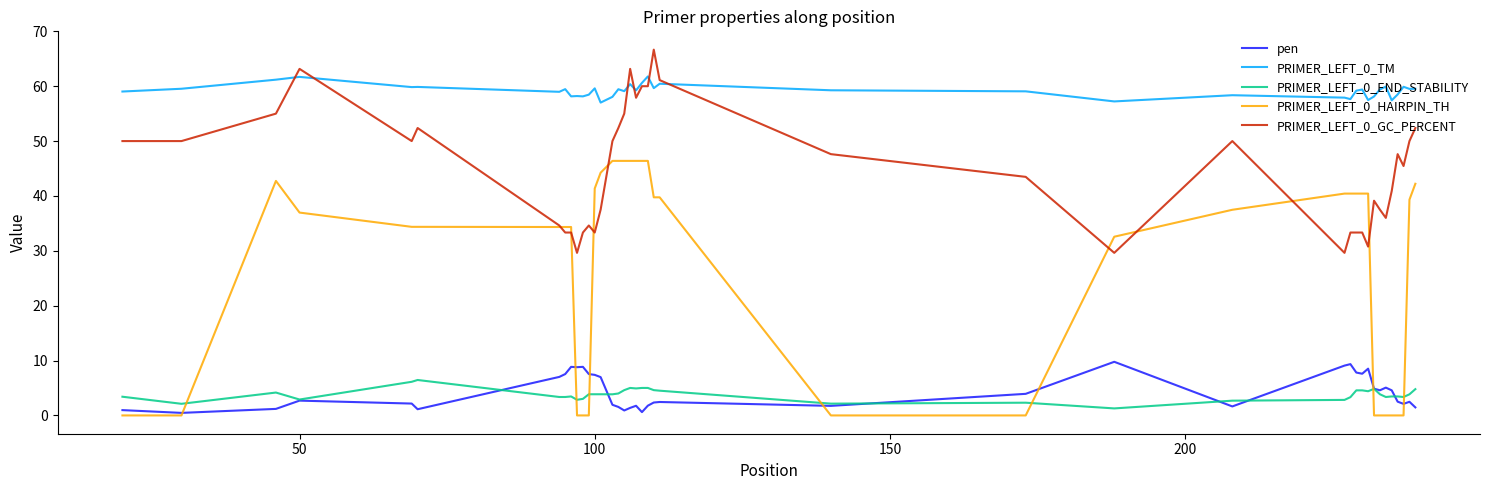

True or false: PRIMER_LEFT_0_TM and PRIMER_LEFT_0_END_STABILITY intersect in this chart.

False